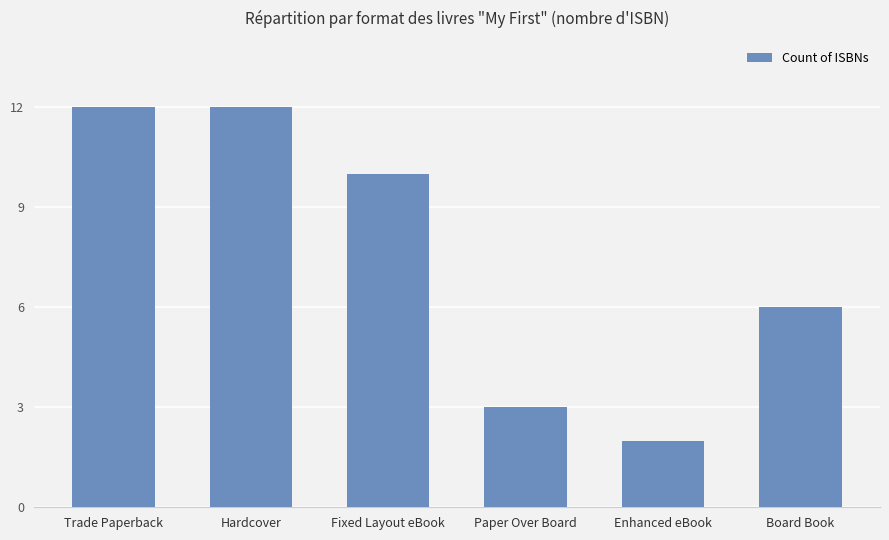

Reading left to right, list all the values displayed in this chart.

Trade Paperback=12	Hardcover=12	Fixed Layout eBook=10	Paper Over Board=3	Enhanced eBook=2	Board Book=6